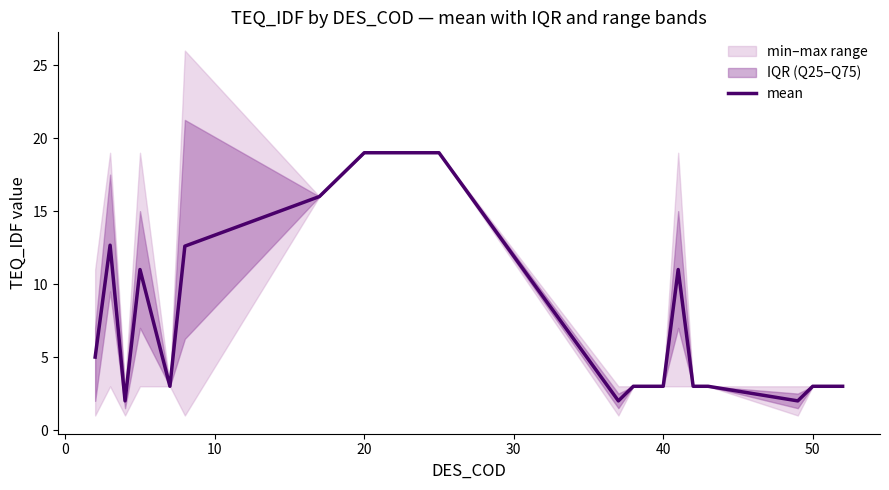

What is the value of the 20th point from the left?

3.0